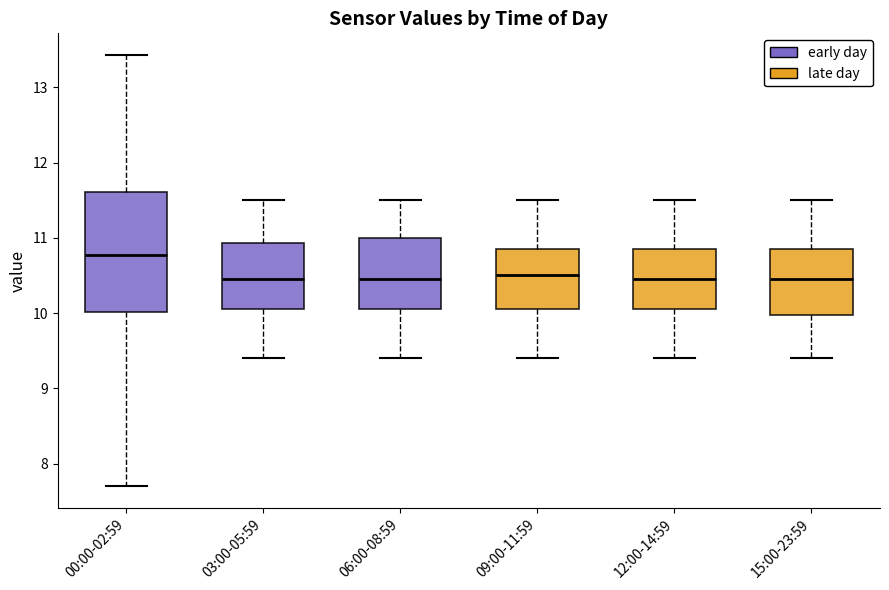

Reading left to right, transcribe this box plot: for each box, give where its median line is, the range the box spans, and where its two whiskers end, as read against the y-axis. The values are not printed on the chart, so give them approximately, as read against the axis.

00:00-02:59: median 10.8, box 10.0 to 11.6, whiskers 7.7 to 13.4
03:00-05:59: median 10.5, box 10.1 to 10.9, whiskers 9.4 to 11.5
06:00-08:59: median 10.5, box 10.1 to 11.0, whiskers 9.4 to 11.5
09:00-11:59: median 10.5, box 10.1 to 10.9, whiskers 9.4 to 11.5
12:00-14:59: median 10.5, box 10.1 to 10.9, whiskers 9.4 to 11.5
15:00-23:59: median 10.5, box 10.0 to 10.9, whiskers 9.4 to 11.5